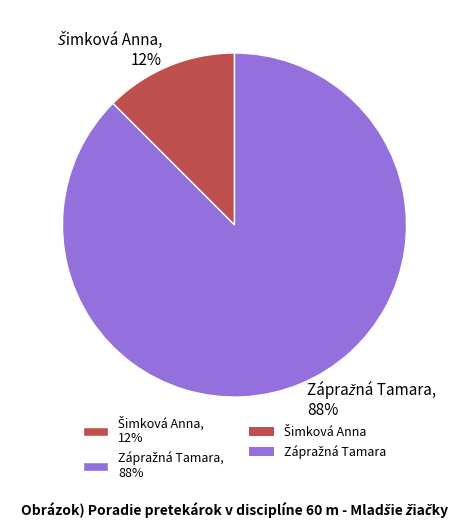

To the nearest percent, what is the average slice percentage?

50%